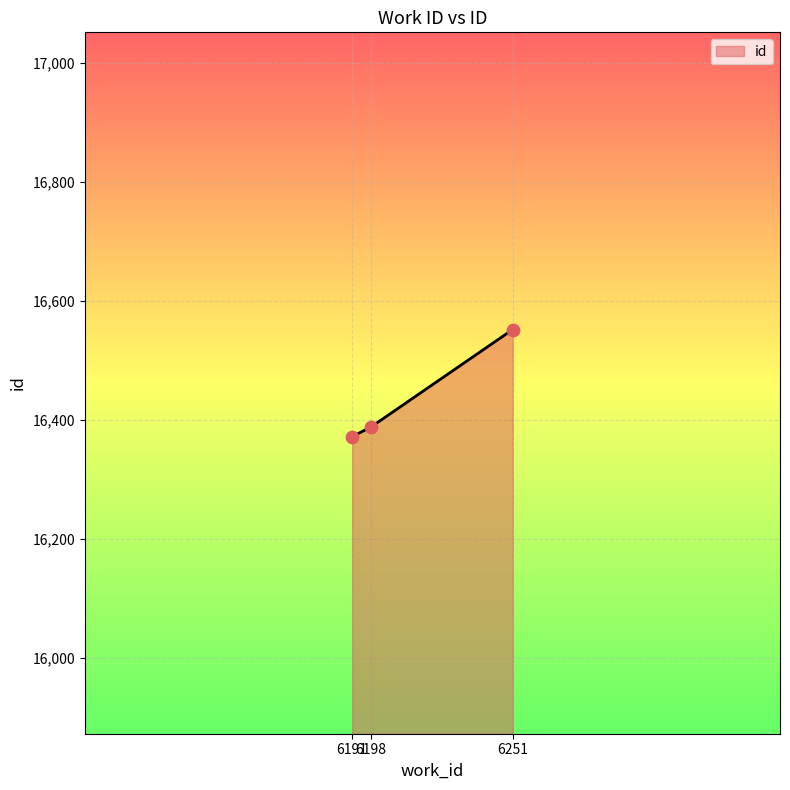

What is the change in value from 6198 to 6251?

+164